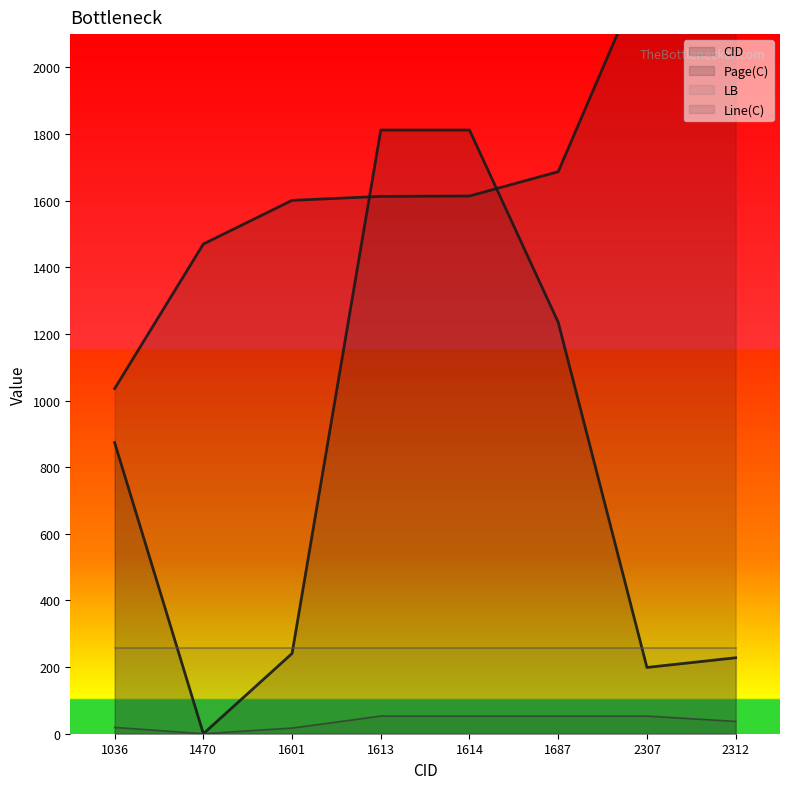

How many interior local valleys does the Line(C) series have?

1